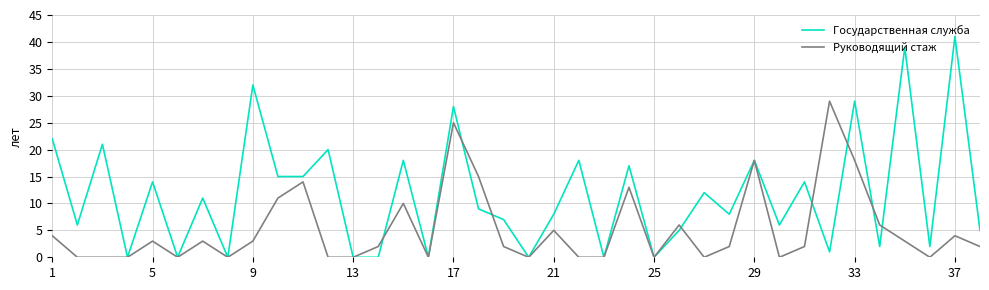

Which series has the widest spread of values?

Государственная служба